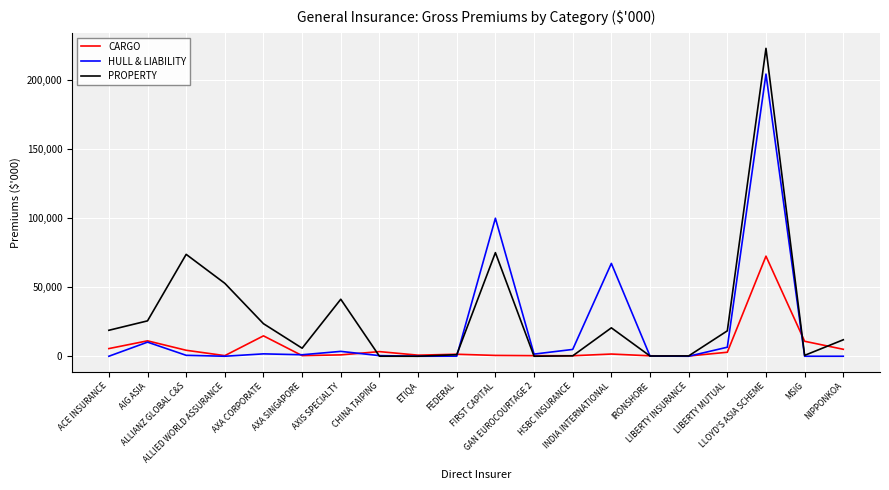

List the series in order of their peak value, lowest first.

CARGO, HULL & LIABILITY, PROPERTY